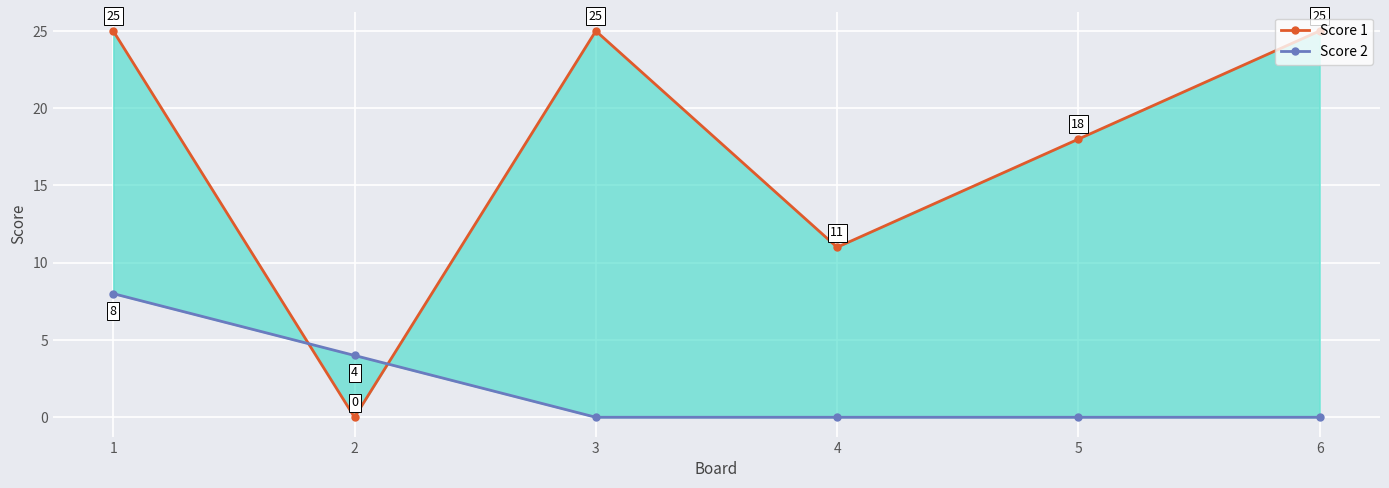

At which label does Score 1 reach its minimum?

2